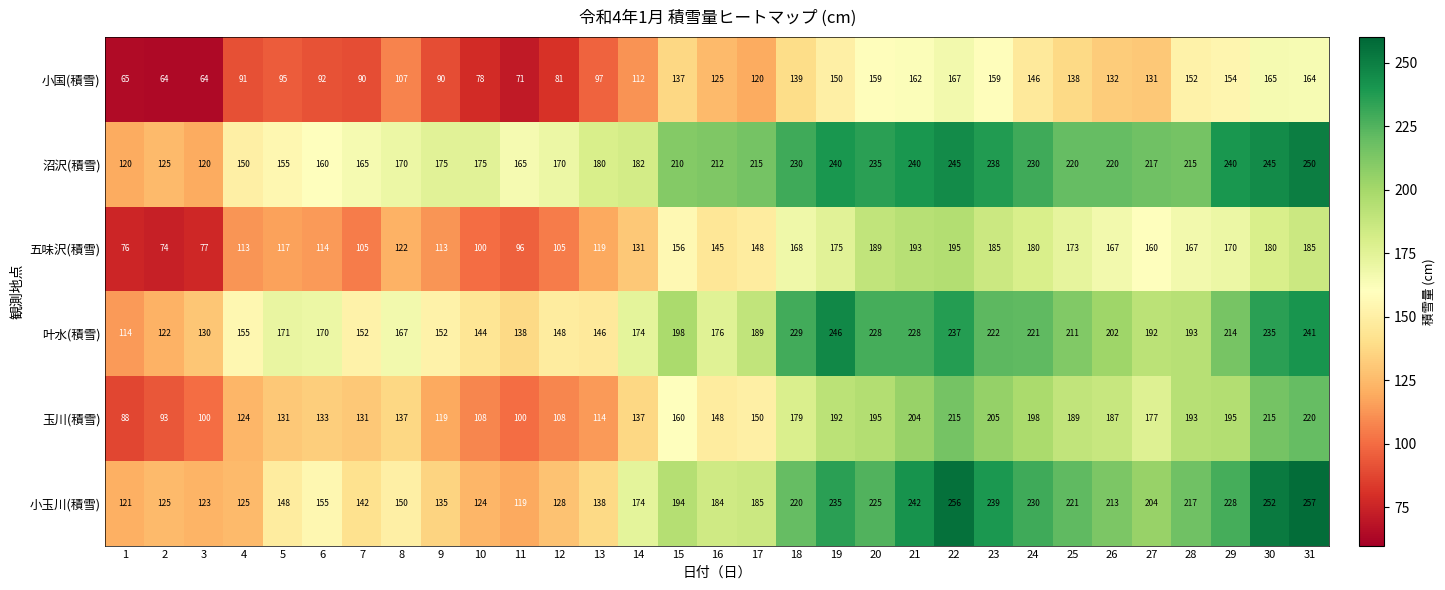

What is the smallest value displayed?

64